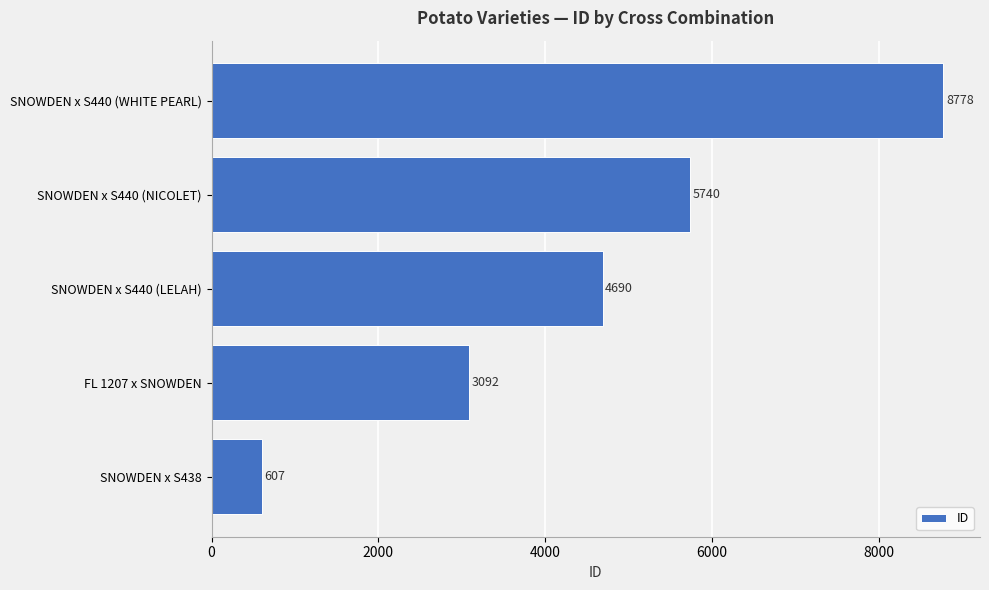

Which has a higher value, FL 1207 x SNOWDEN or SNOWDEN x S440 (NICOLET)?

SNOWDEN x S440 (NICOLET)